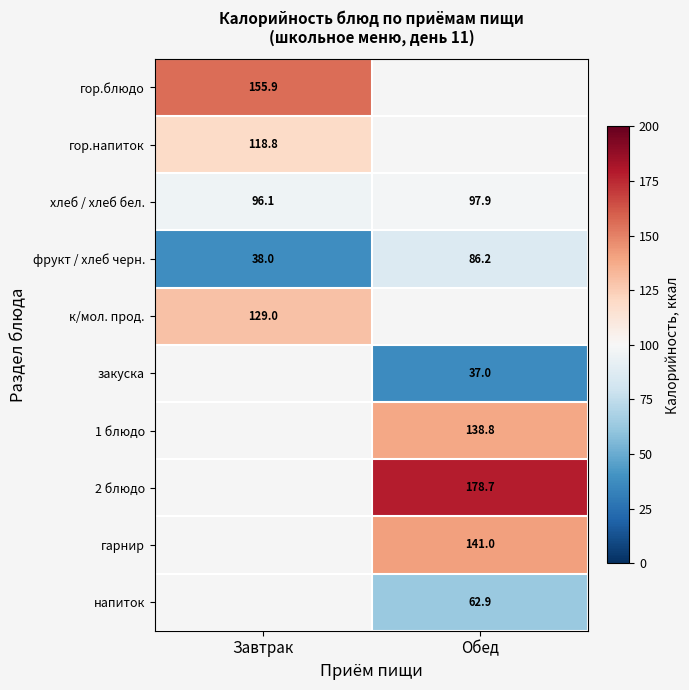

Read the фрукт / хлеб черн. value at Завтрак.

38.0